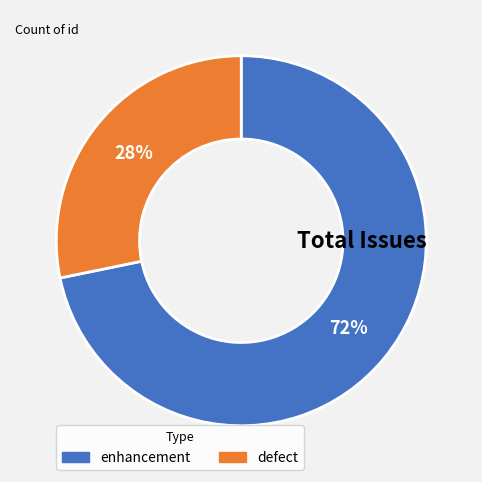

Is there any slice that represents more than half of the pie?

Yes